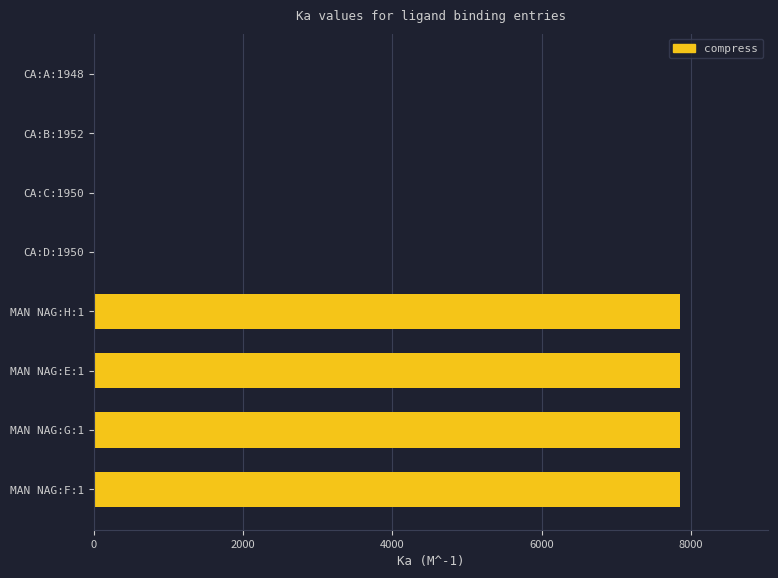

What is the average value?

3930